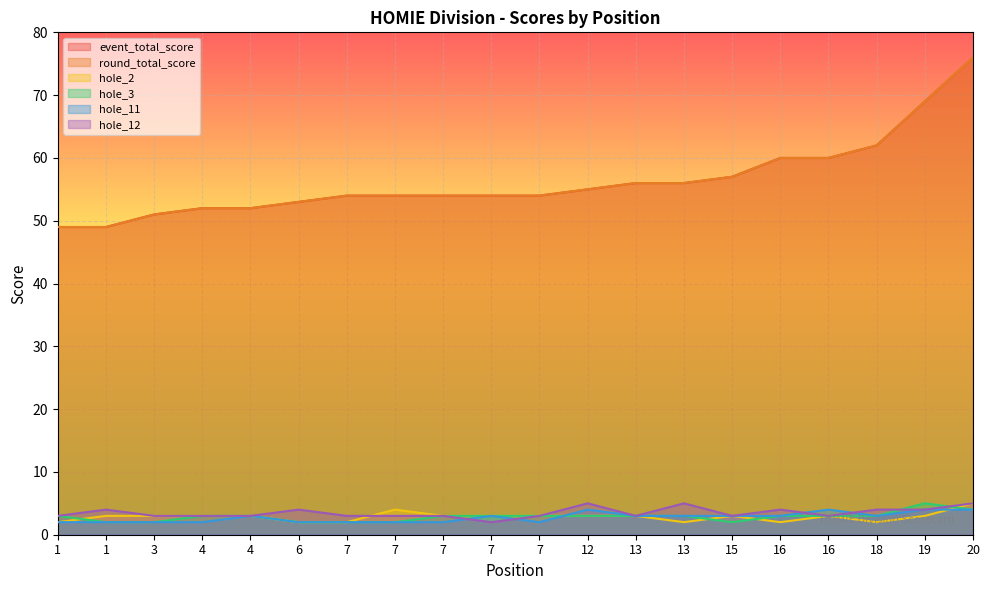

List the series in order of their peak value, lowest first.

hole_11, hole_2, hole_3, hole_12, event_total_score, round_total_score